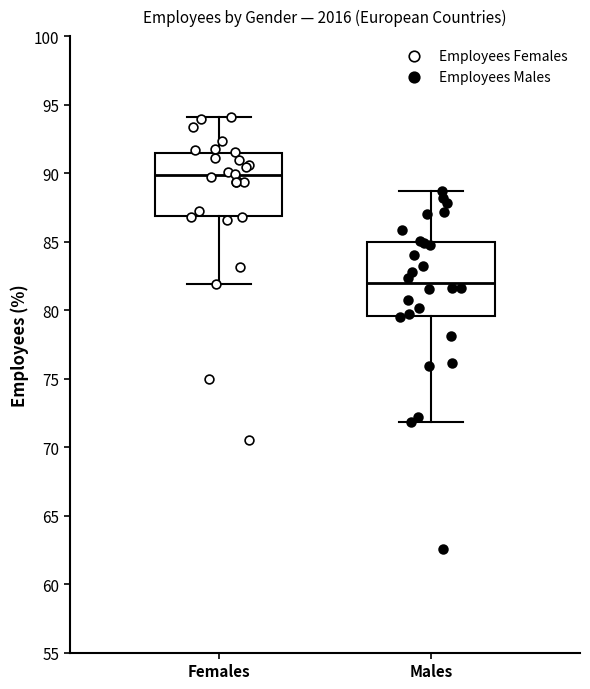

Where does the upper whisker of the box for Females end on the y-axis? The values are not printed on the chart, so give them approximately, as read against the axis.

94.0